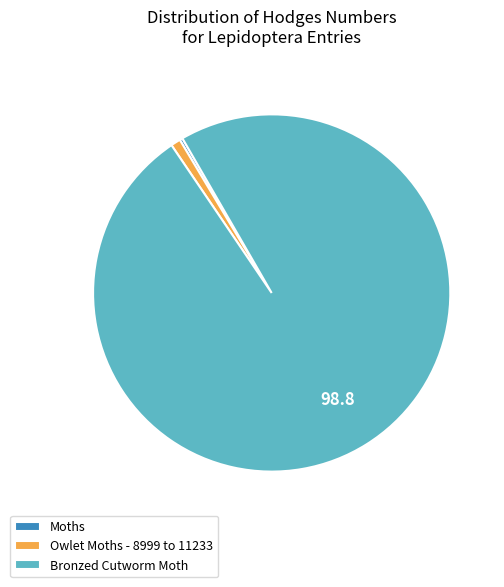

Which category has the biggest portion of the pie?

Bronzed Cutworm Moth